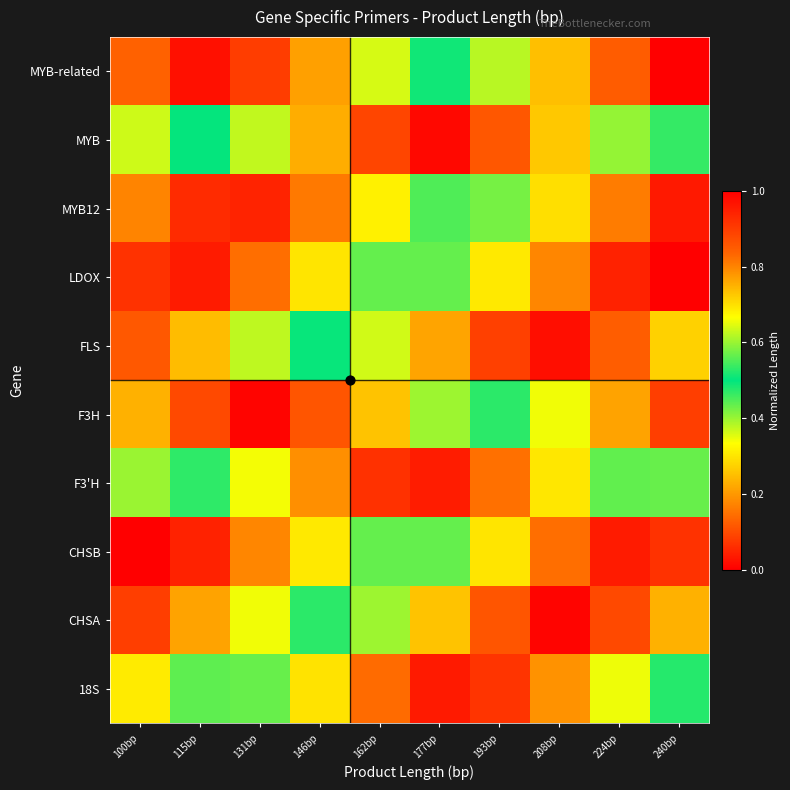

List the series in order of their peak value, lowest first.

MYB12, F3'H, LDOX, CHSB, 18S, MYB-related, FLS, MYB, CHSA, F3H